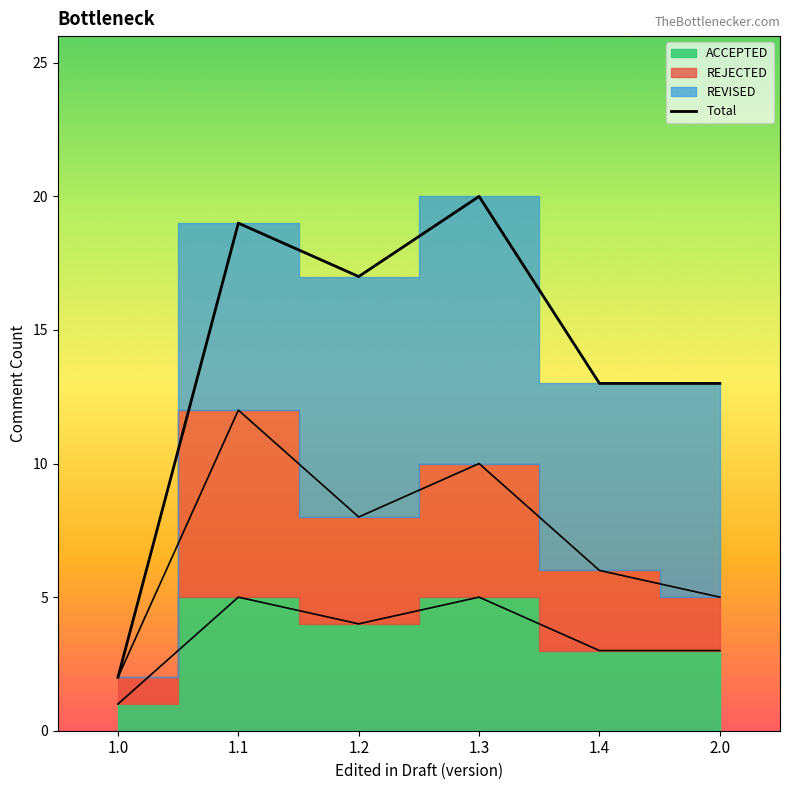

Between 2.0 and 1.0, which is larger?

2.0